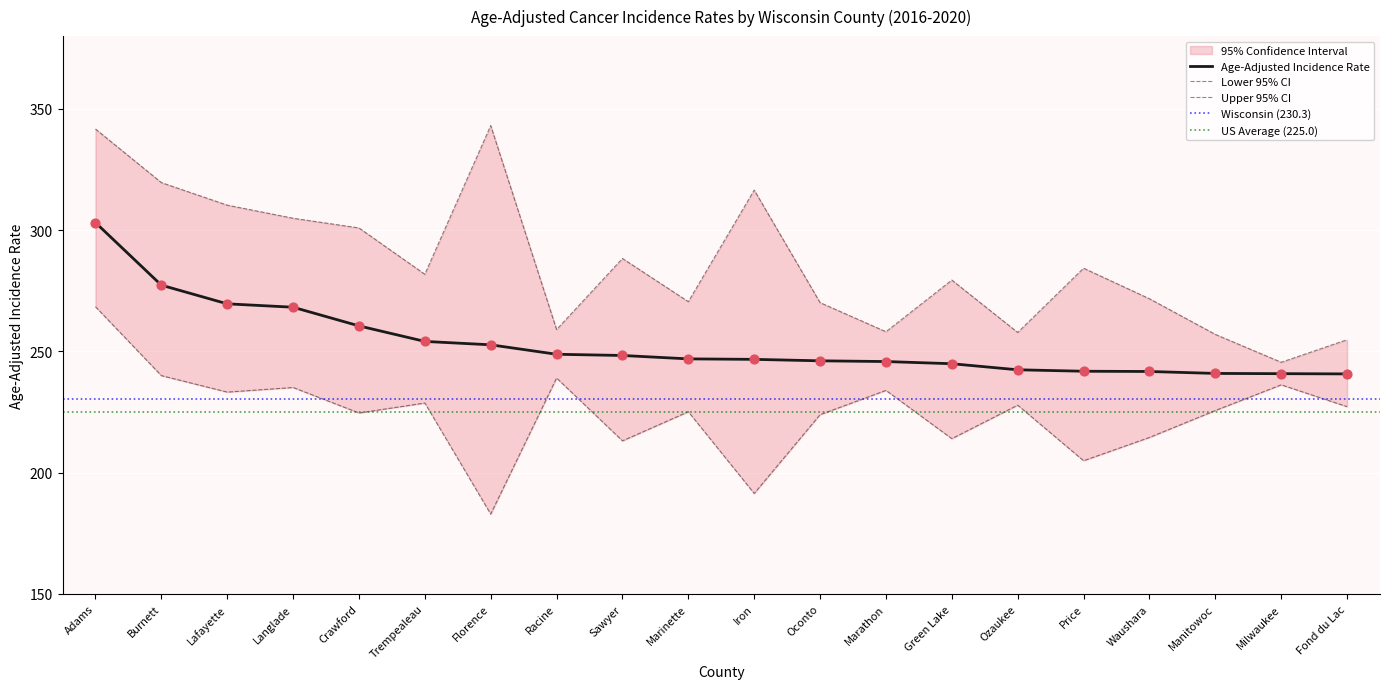

At how many categories does at least one series exceed 197?

20